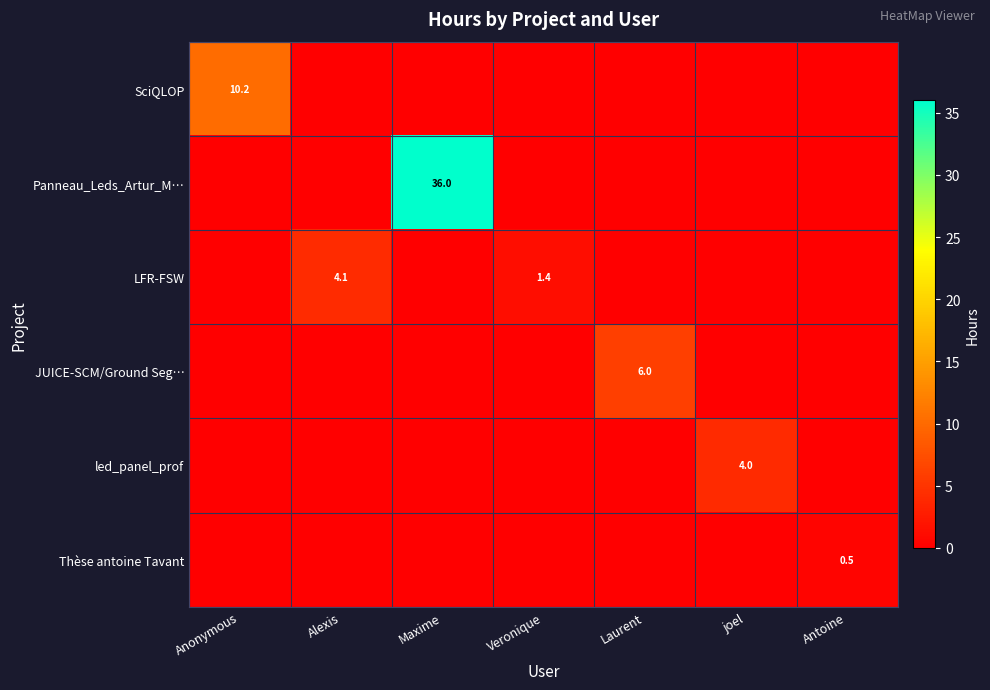

Between Veronique and Antoine, which is larger?

Veronique